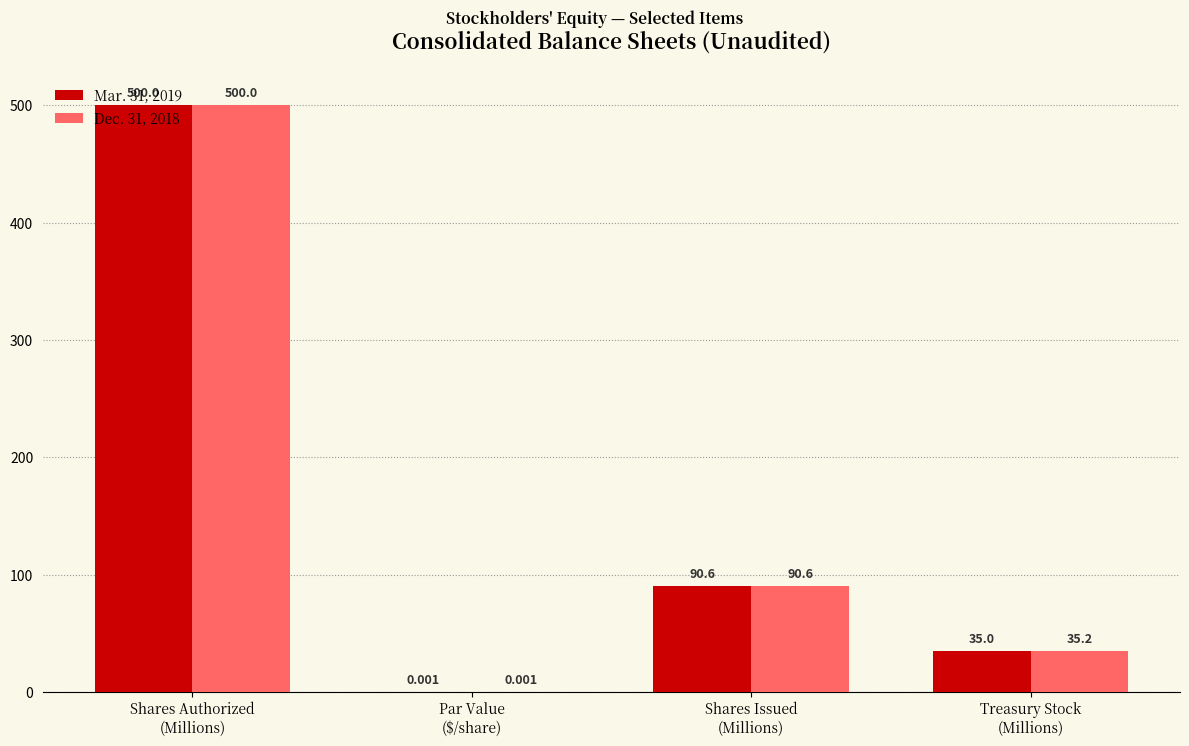

At which category does the chart reach its peak across all series?

Shares Authorized
(Millions)